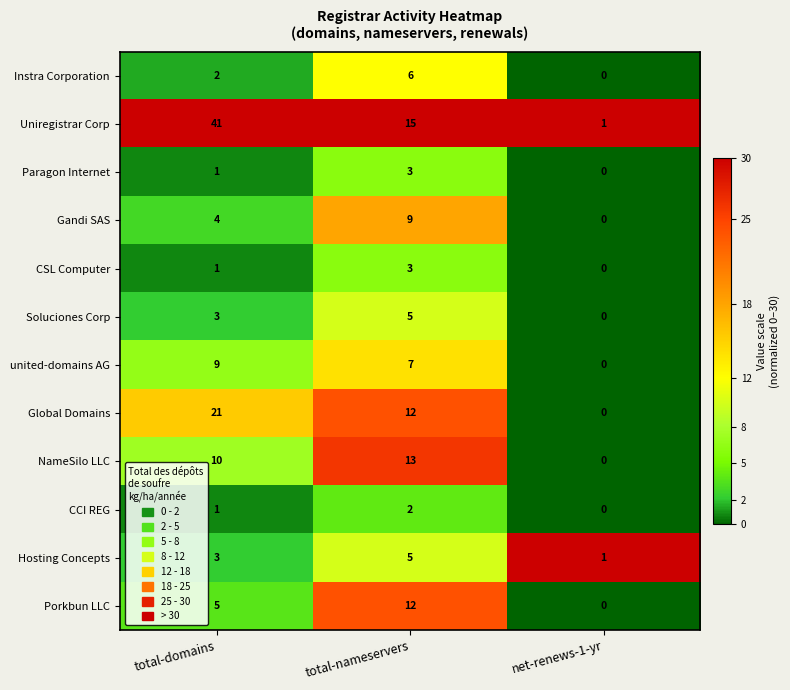

The Gandi SAS series shows 0 at net-renews-1-yr. True or false?

True